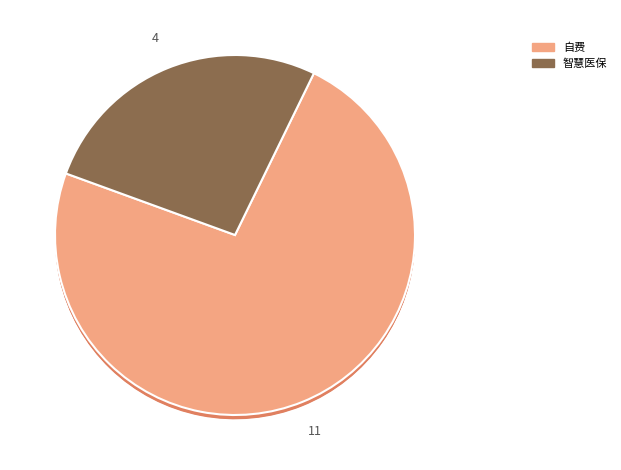

To the nearest percent, what is the average slice percentage?

50%